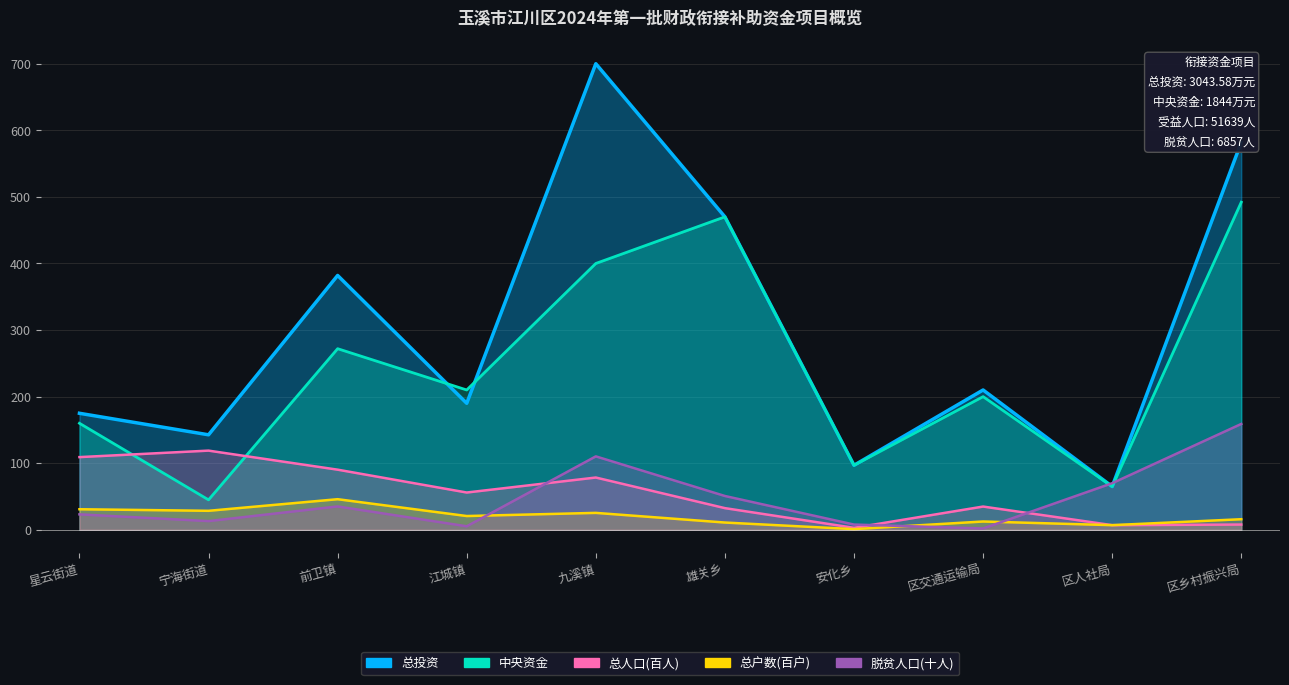

True or false: 中央资金 and 总投资 cross at least once.

True